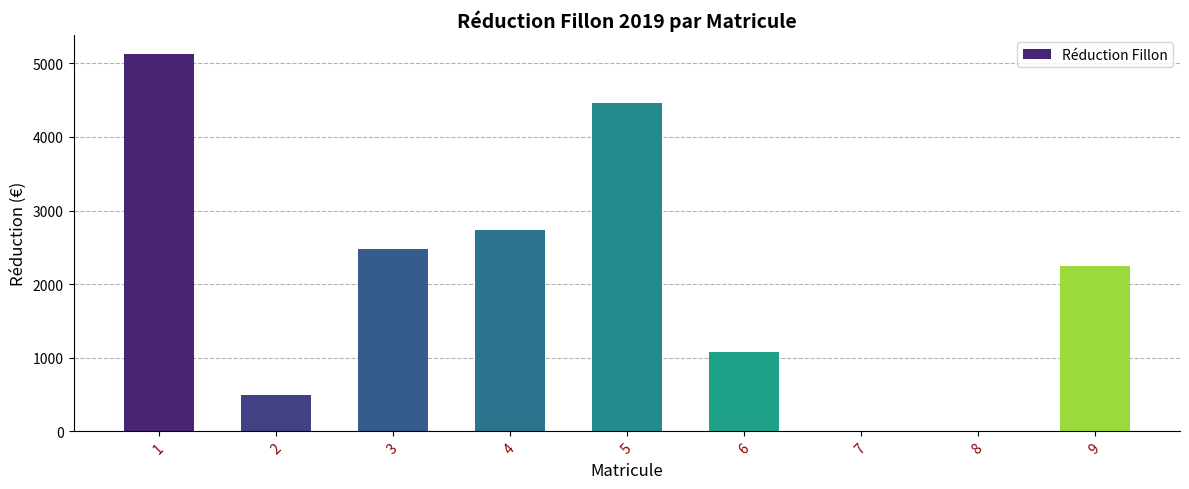

What is the change in value from 3 to 9?

-223.4